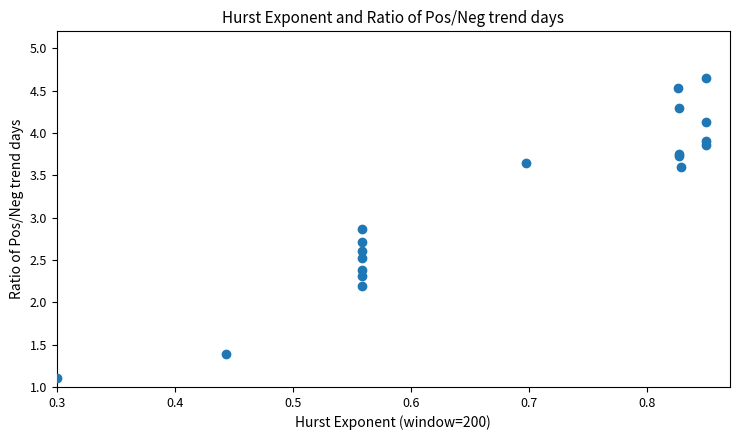

What Y value in the scatter plot is closest to 2?

2.2